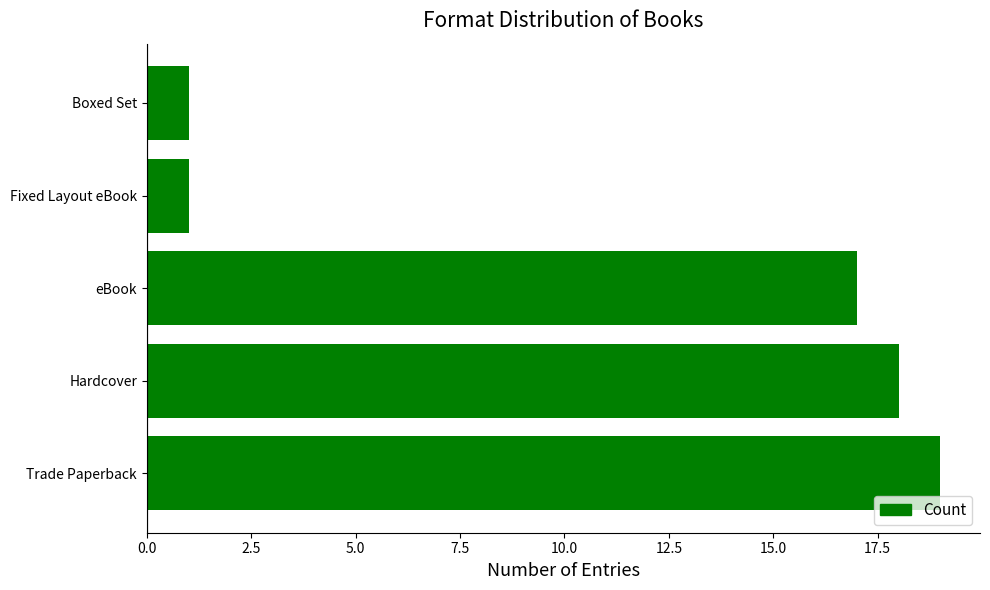

The chart shows a value of 1 at Boxed Set. True or false?

True